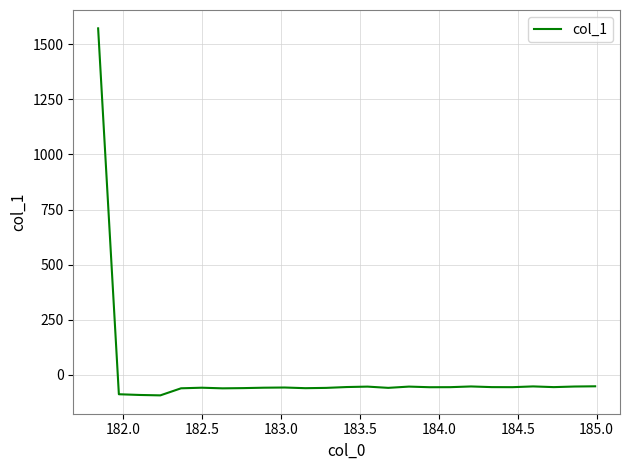

What is the difference between the maximum and minimum values?

1666.8